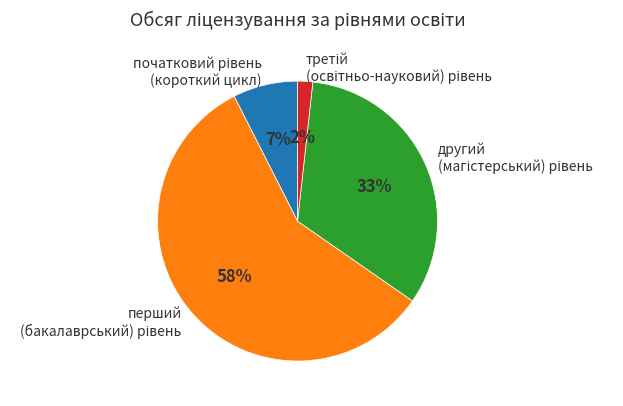

To the nearest percent, what is the difference between the largest and smallest slice percentages?

56%